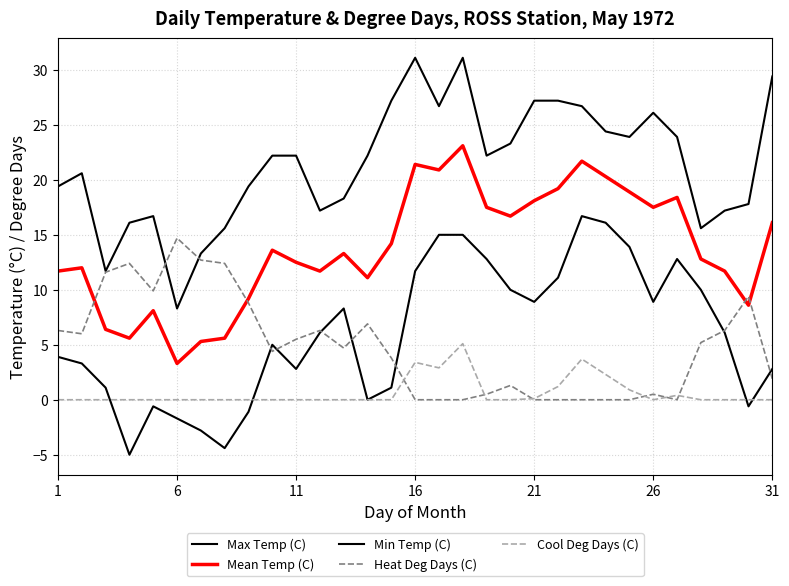

Does the chart display data point markers on the line(s)?

No